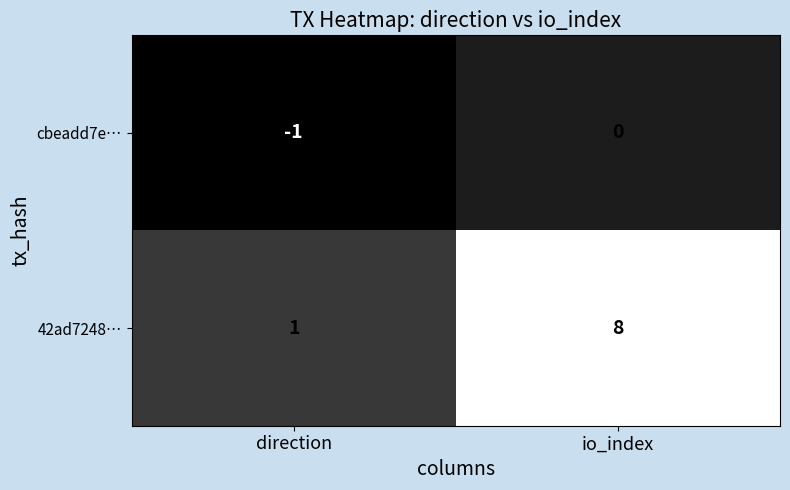

Which series has the largest range (max minus min)?

42ad7248…